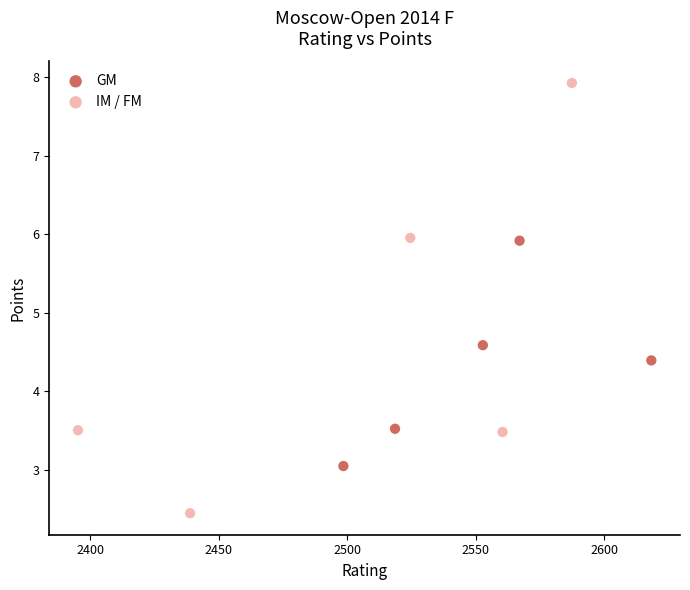

What are all the series names shown in the legend?

GM, IM / FM